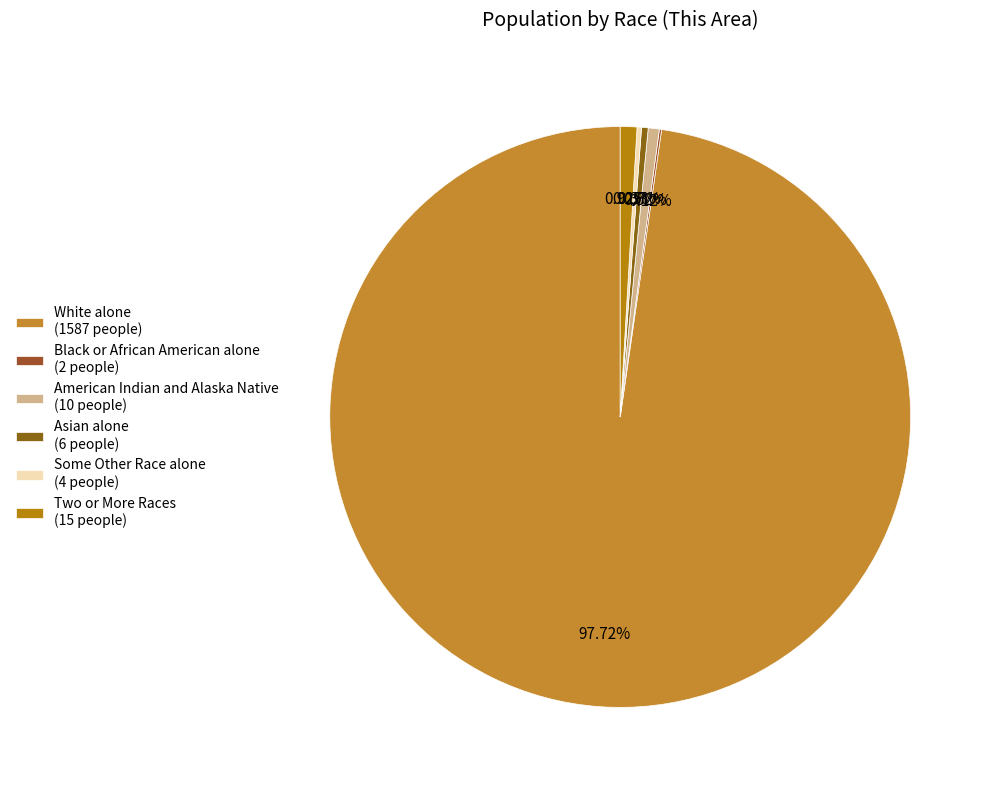

Count the number of slices in the pie.

6